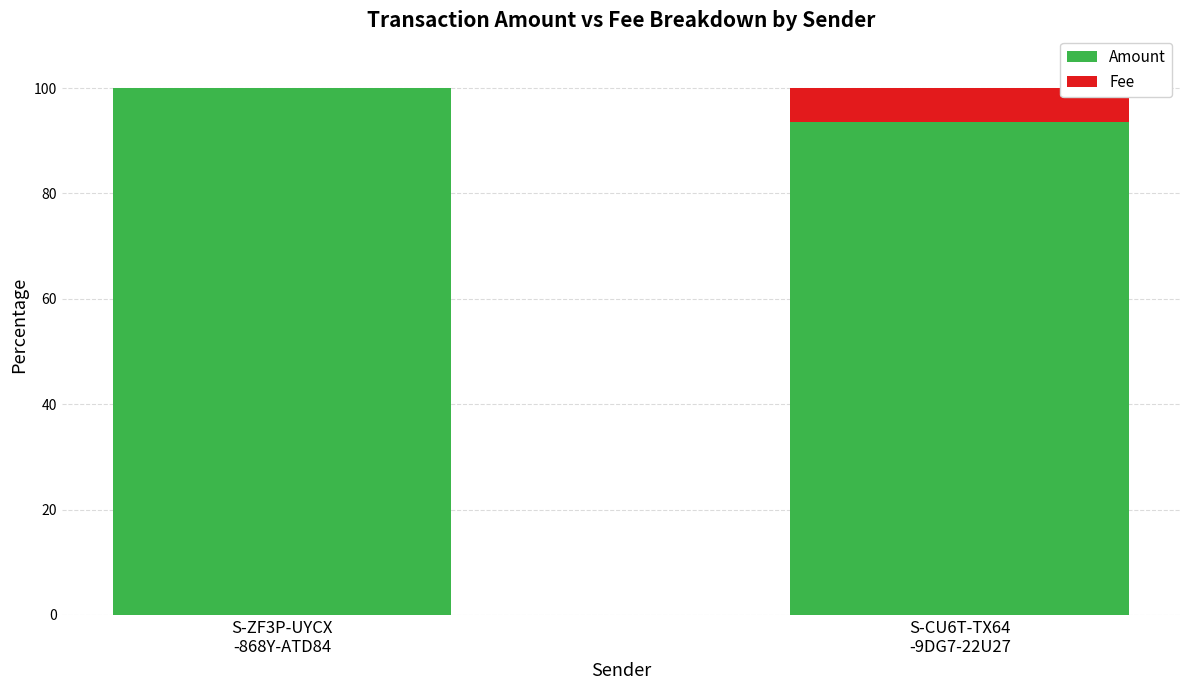

What are all the series names shown in the legend?

Amount, Fee